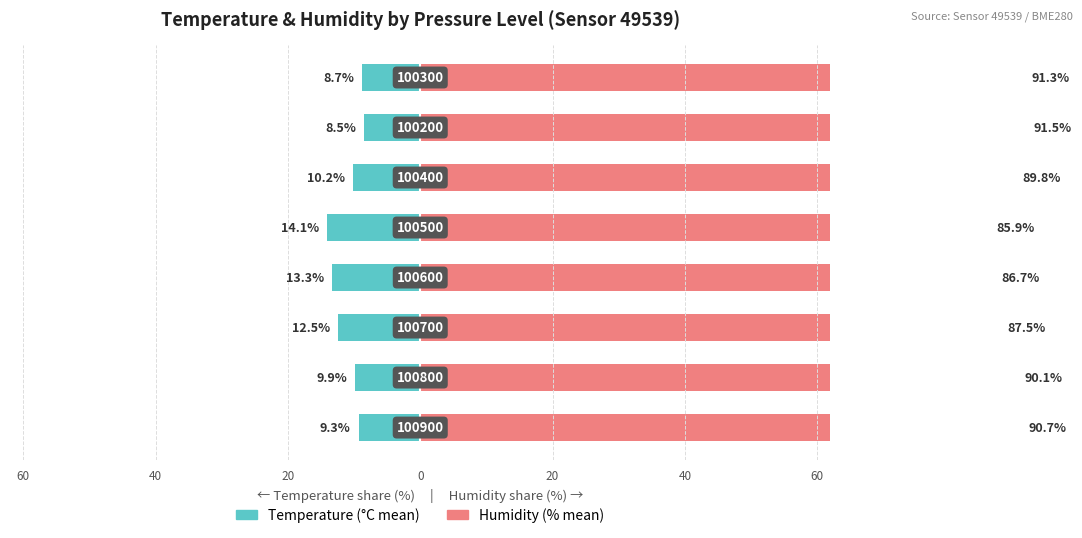

What is the difference between the maximum and minimum values in the Temperature (°C mean) series?

5.6